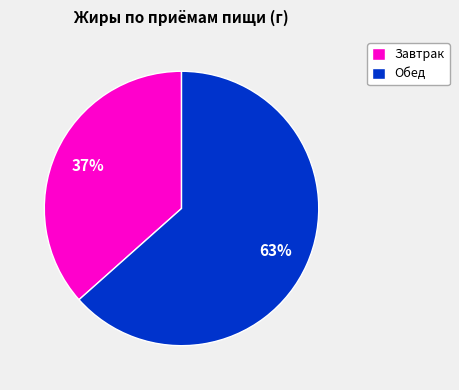

How many slices are in this pie chart?

2